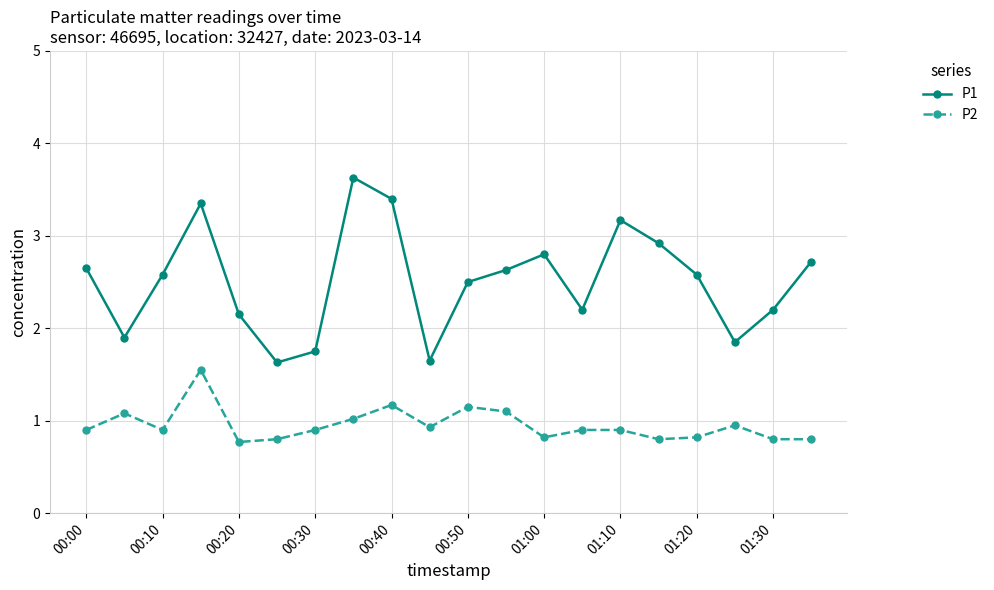

What is the minimum value shown in the chart?

0.8